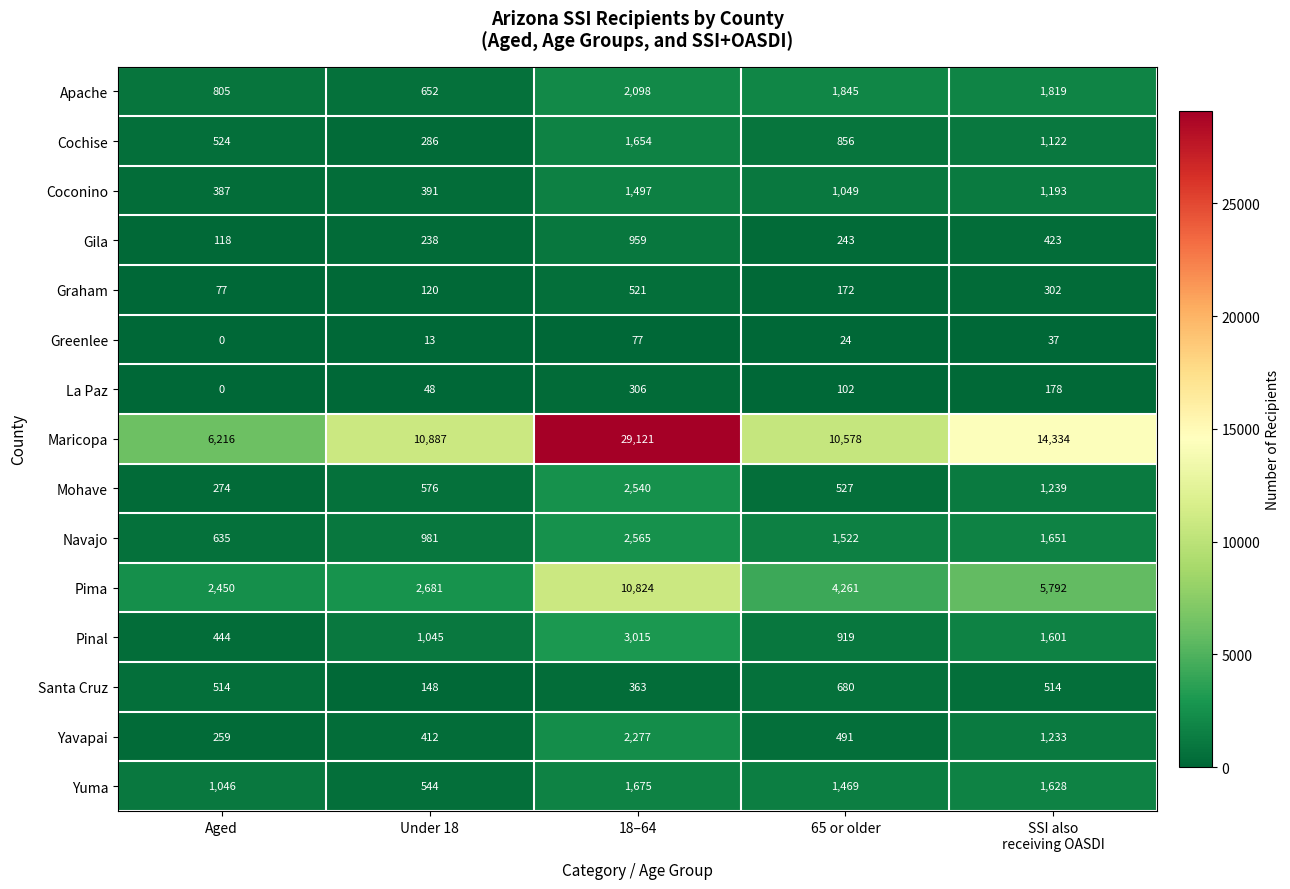

At which category does the chart reach its peak across all series?

18–64